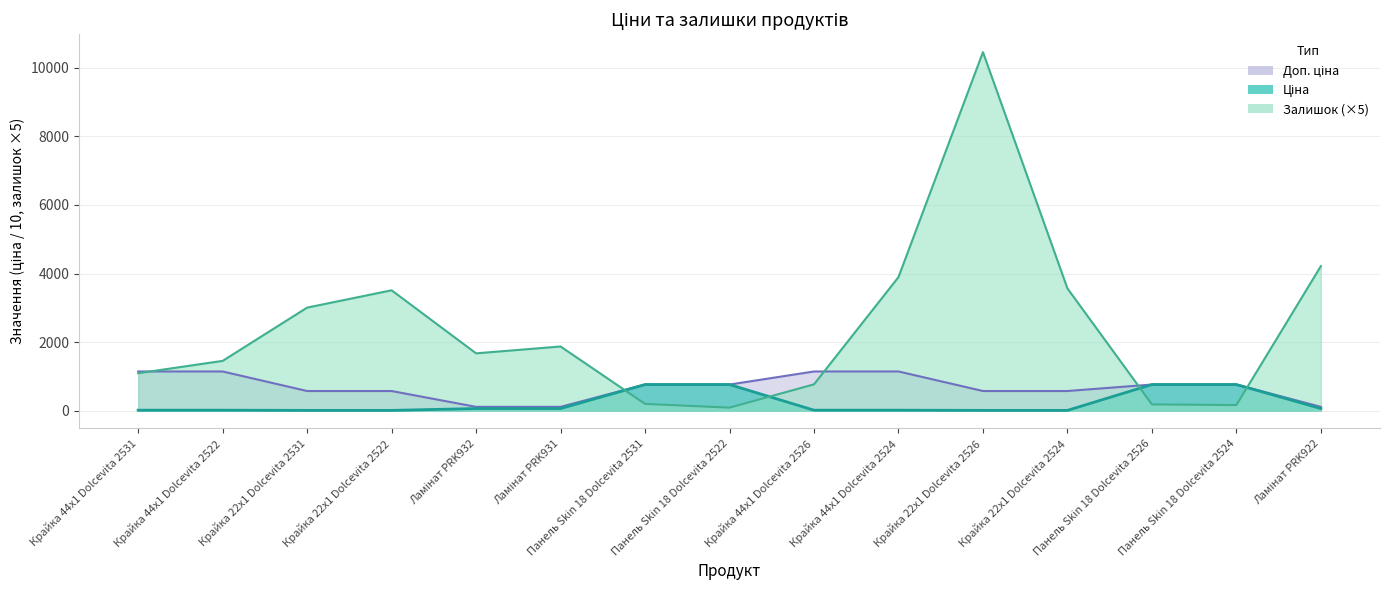

What is the label of the 15th point from the right?

Крайка 44x1 Dolcevita 2531